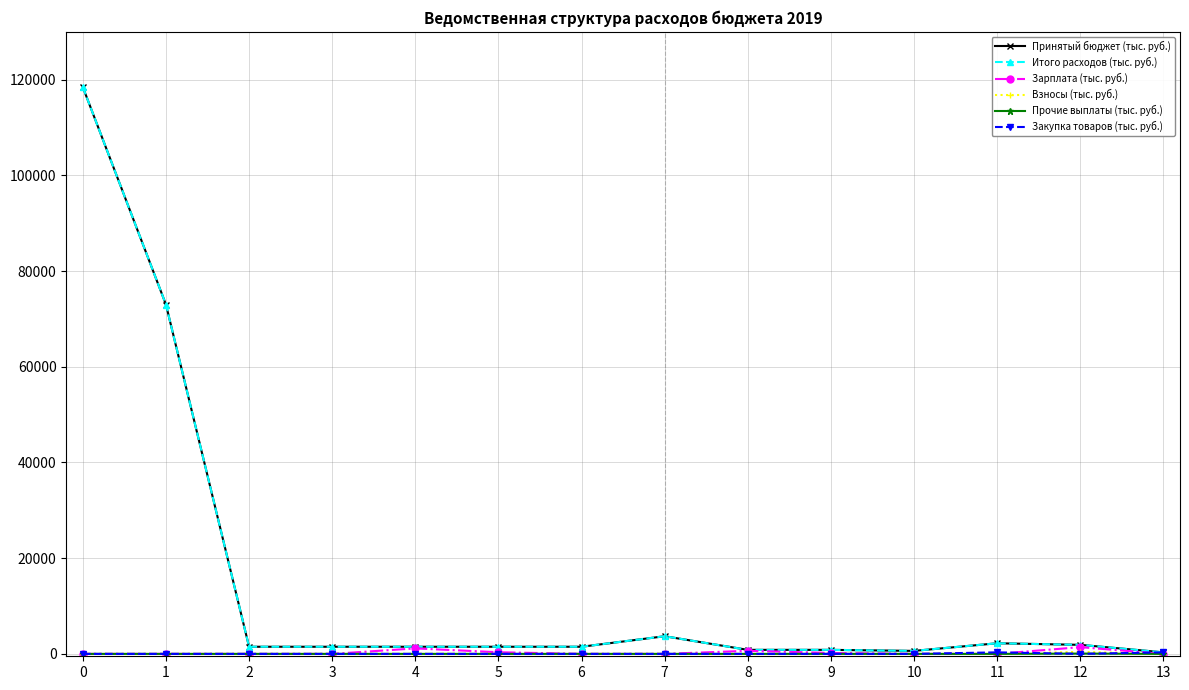

What is the difference between the maximum and minimum values in the Закупка товаров (тыс. руб.) series?

320.4